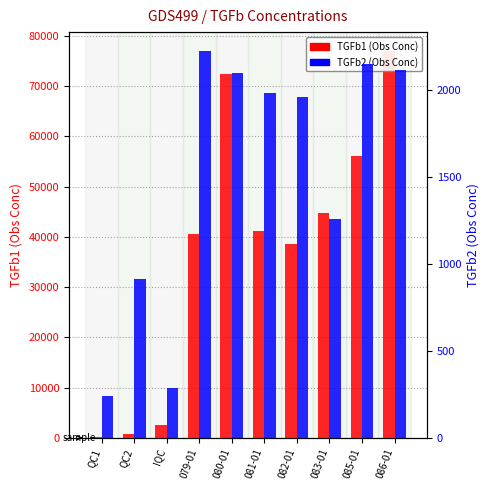

Is it true that TGFb1 equals 21657.6 at 082-01?

False